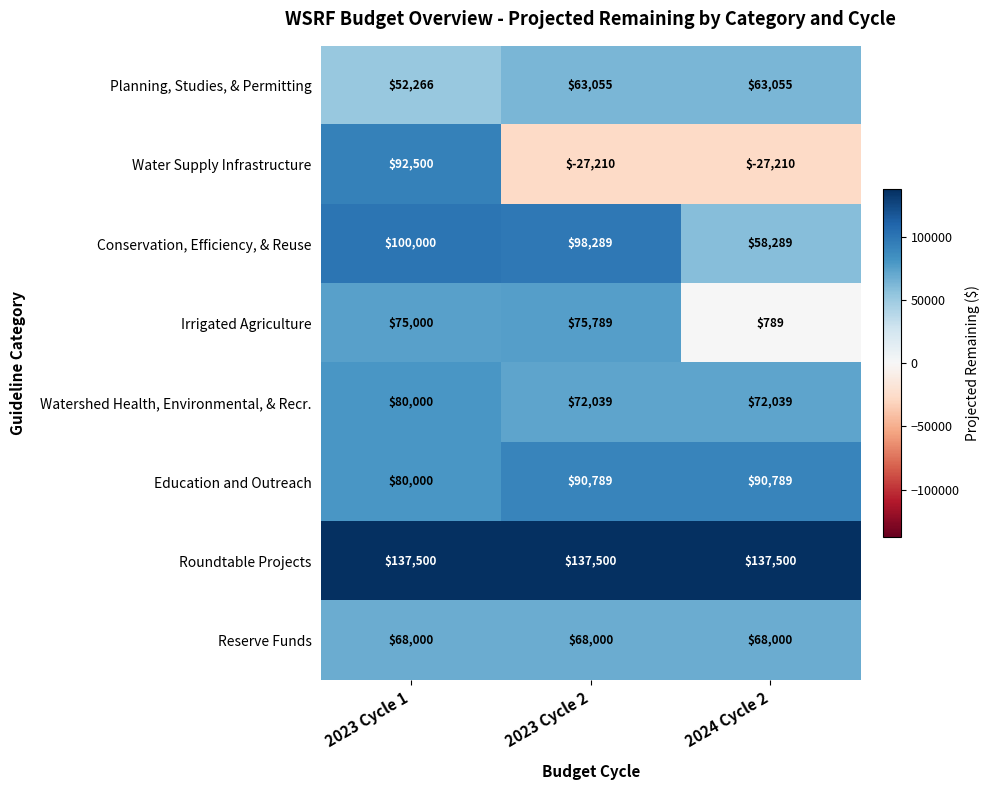

Which series has the largest range (max minus min)?

Water Supply Infrastructure